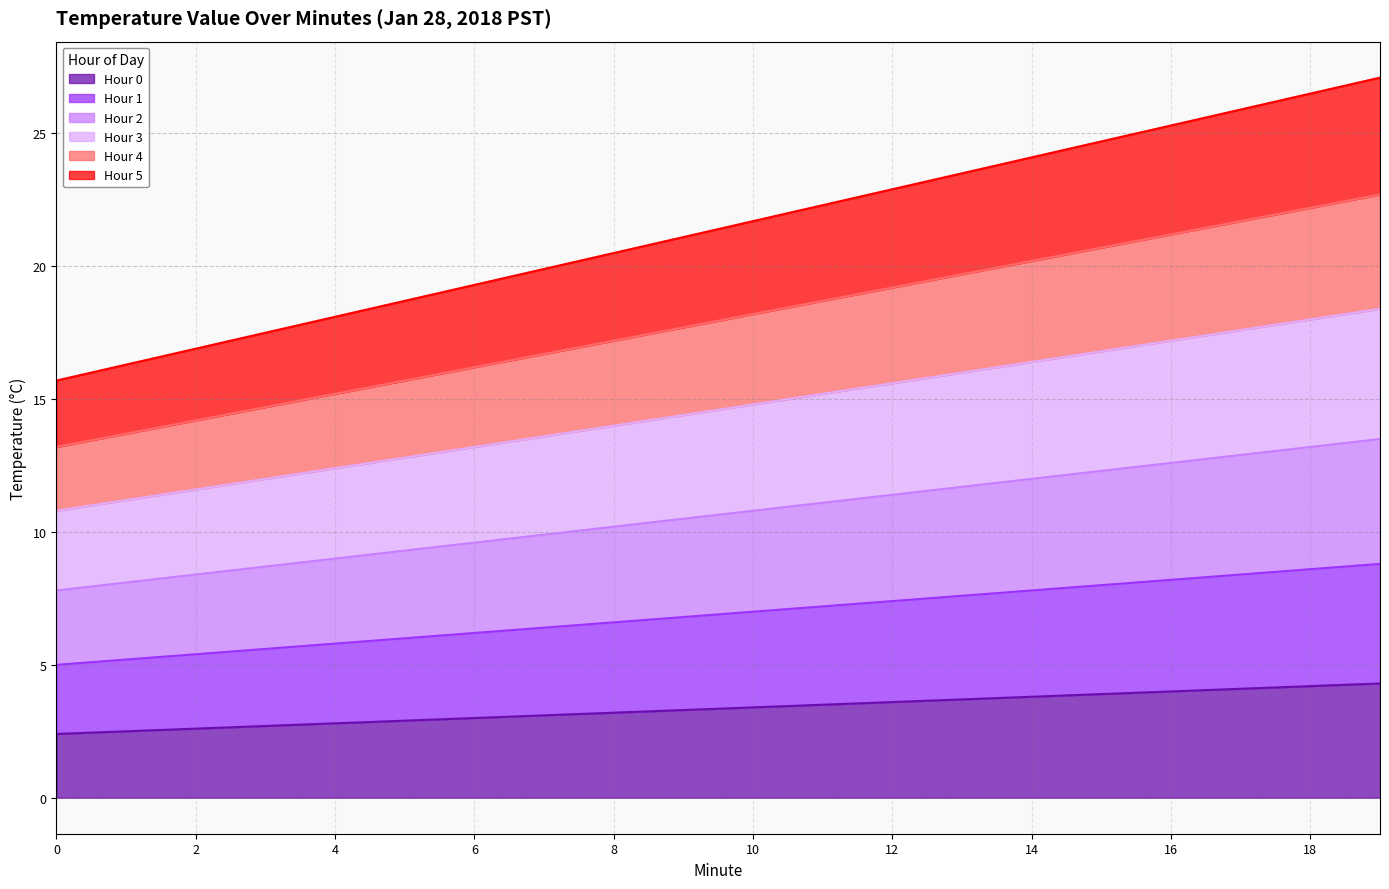

How many data points in Hour 1 are less than 7?

10